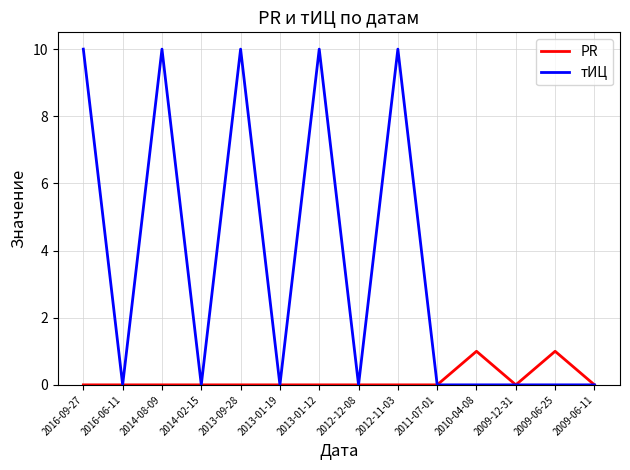

Which series has the largest range (max minus min)?

тИЦ